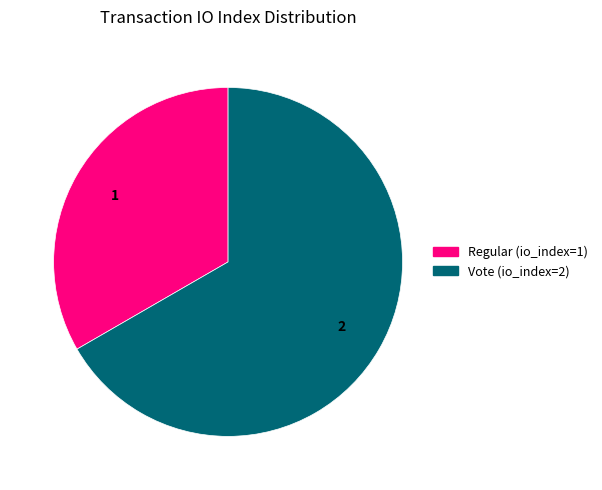

Does Regular (io_index=1) account for over 50% of the chart?

No